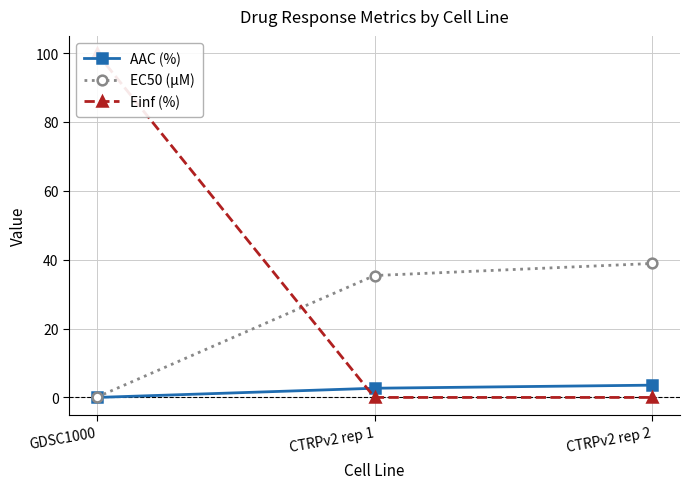

Reading right to left, transcribe all the data shown in this chart.

AAC (%): CTRPv2 rep 2=3.6	CTRPv2 rep 1=2.7	GDSC1000=0.0
EC50 (µM): CTRPv2 rep 2=38.9	CTRPv2 rep 1=35.4	GDSC1000=0.1
Einf (%): CTRPv2 rep 2=0.0	CTRPv2 rep 1=0.0	GDSC1000=100.0